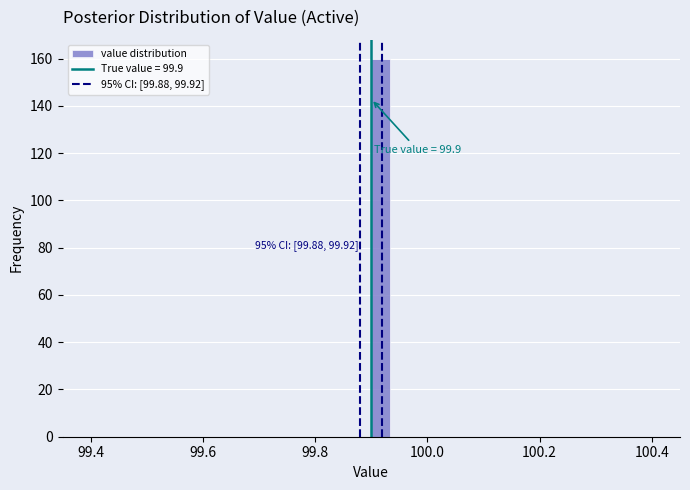

Read against the x-axis, roughly where is the centre of the tallest bar?

99.92